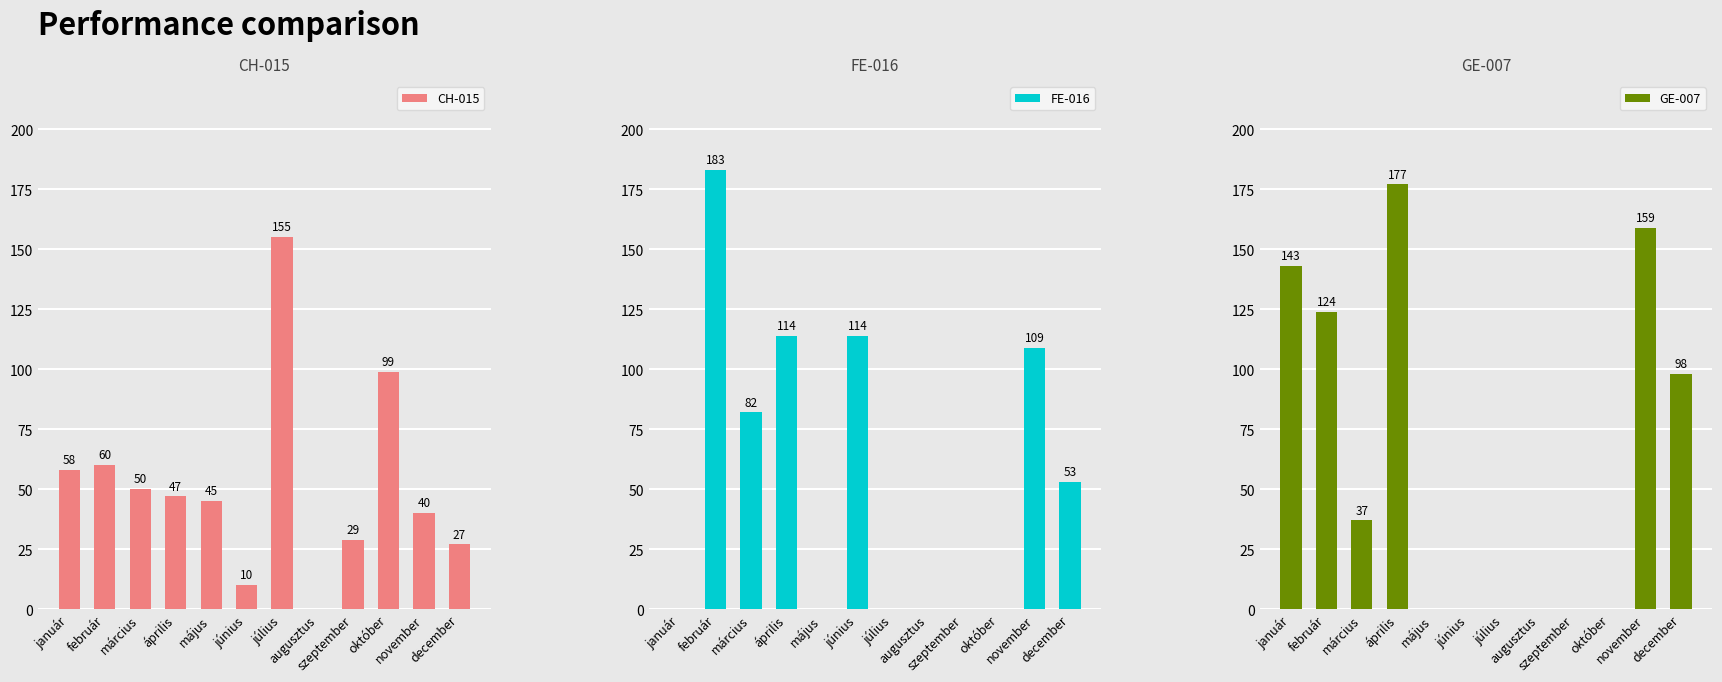

How many positive values does the FE-016 series have?

6